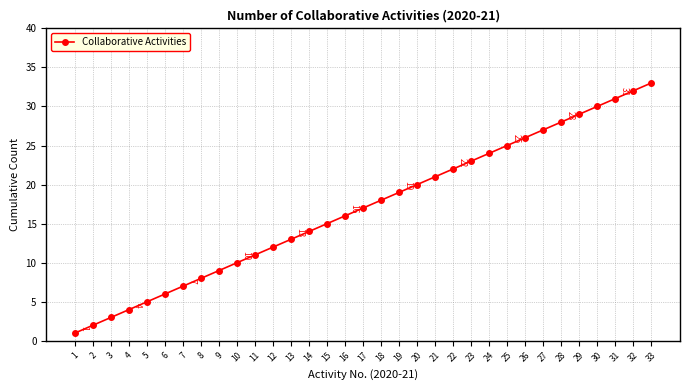

Is it true that the value at 17 is 31?

False